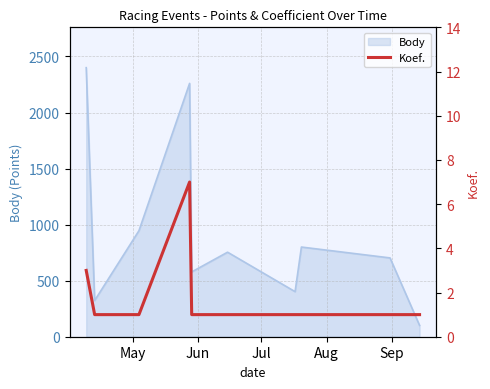

What is the smallest value displayed?

1